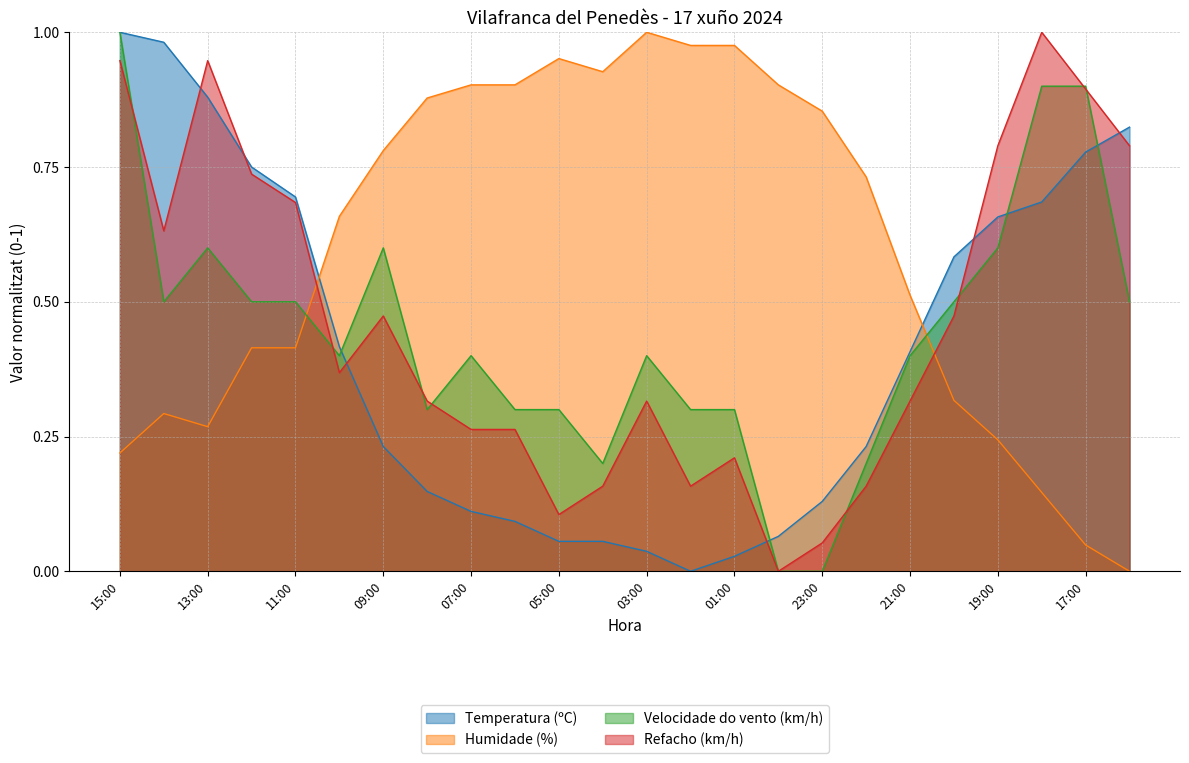

What is the highest value of the Refacho (km/h) series?

1.0